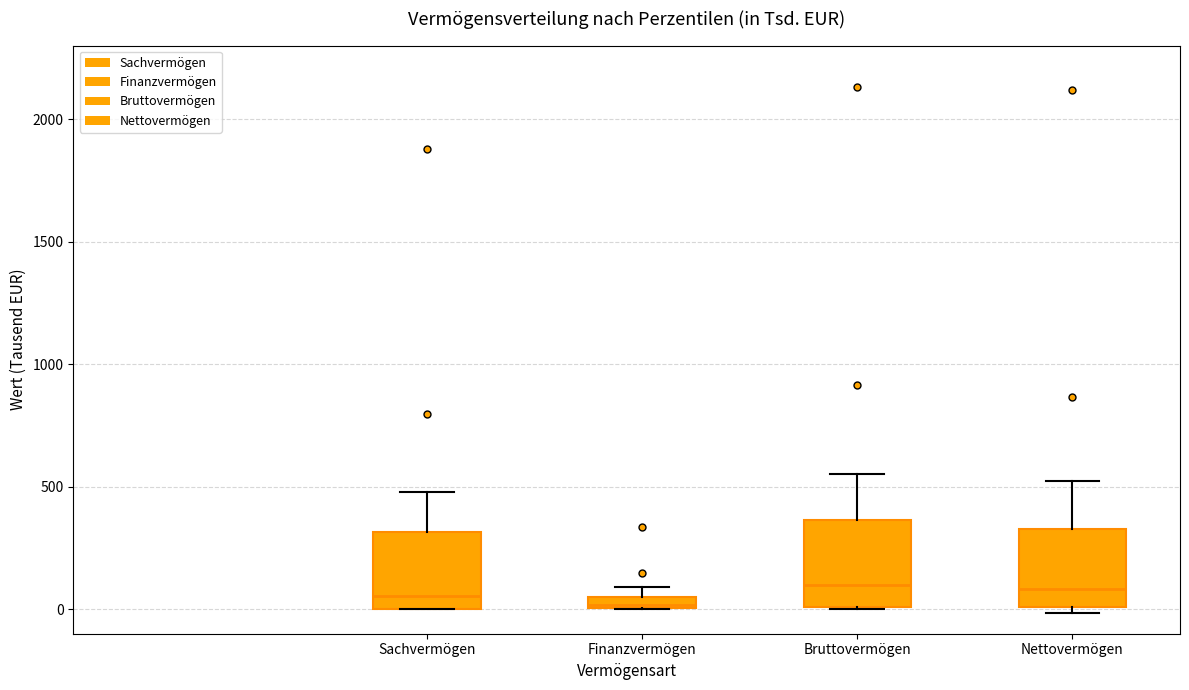

Where does the upper whisker of the box for Sachvermögen end on the y-axis? The values are not printed on the chart, so give them approximately, as read against the axis.

500